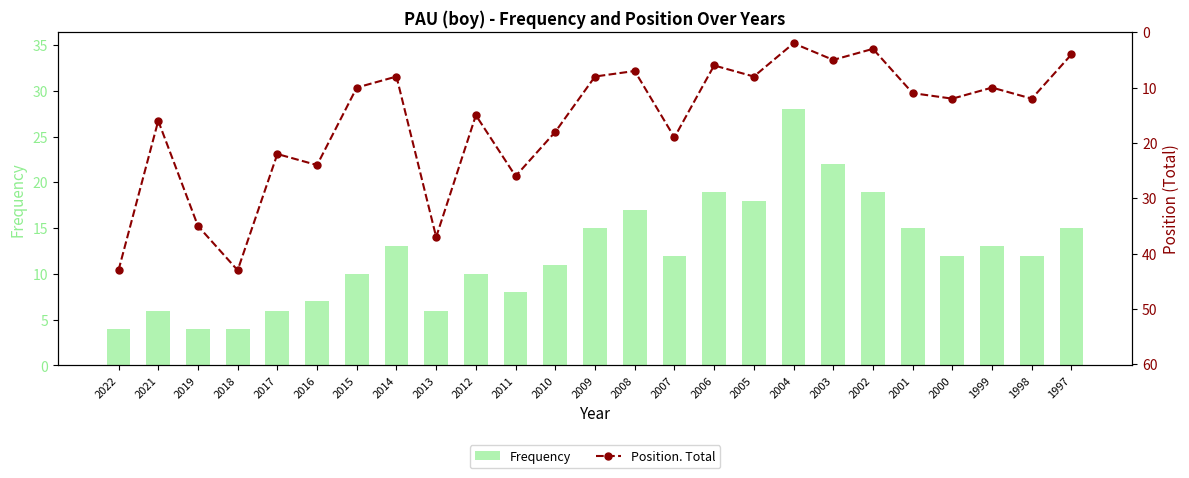

Which series has the largest range (max minus min)?

Position. Total